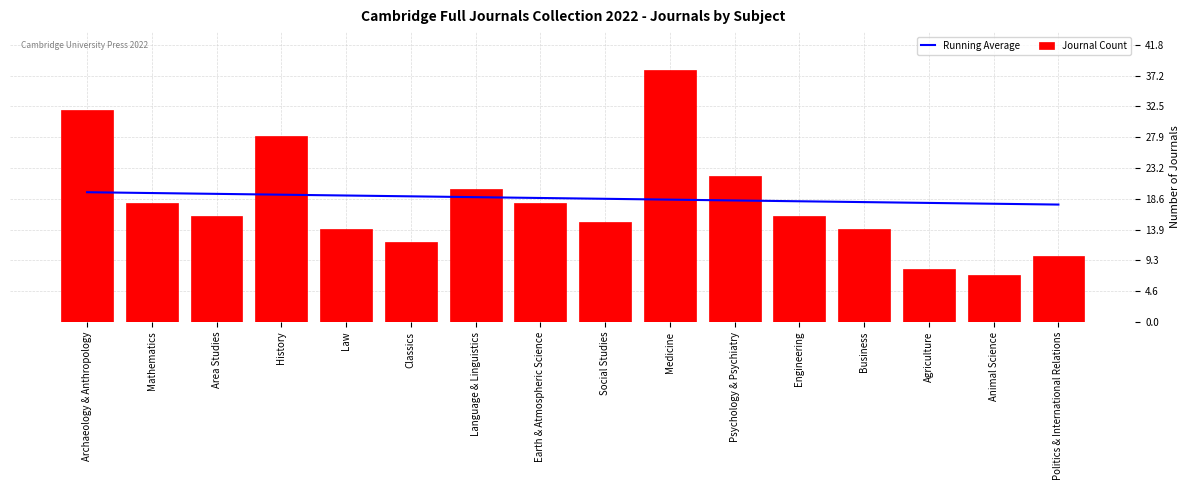

What is the difference between the maximum and second lowest values in the Running Average series?

1.7